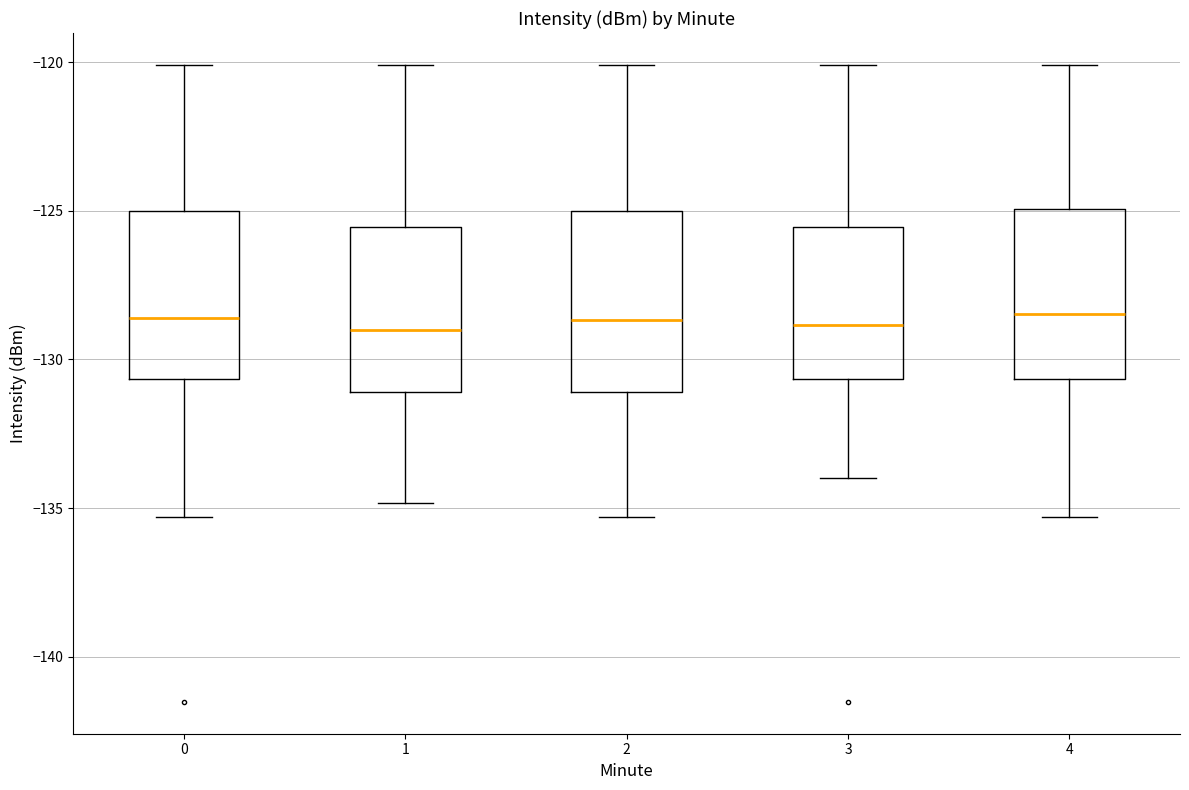

Where does the upper whisker of the box at x = 2 end on the y-axis? The values are not printed on the chart, so give them approximately, as read against the axis.

-120.0